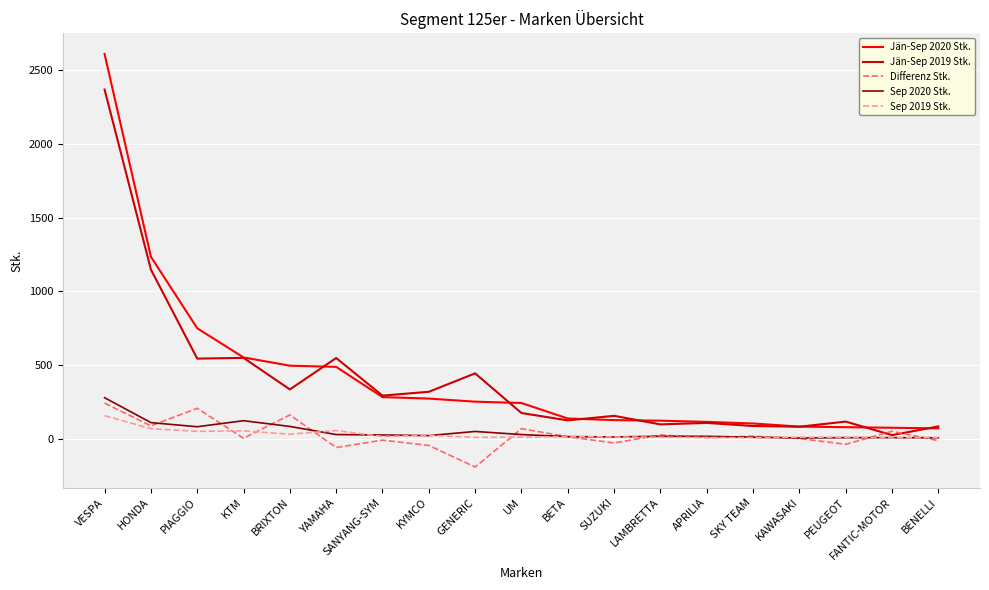

True or false: Sep 2019 Stk. and Jän-Sep 2020 Stk. cross at least once.

False